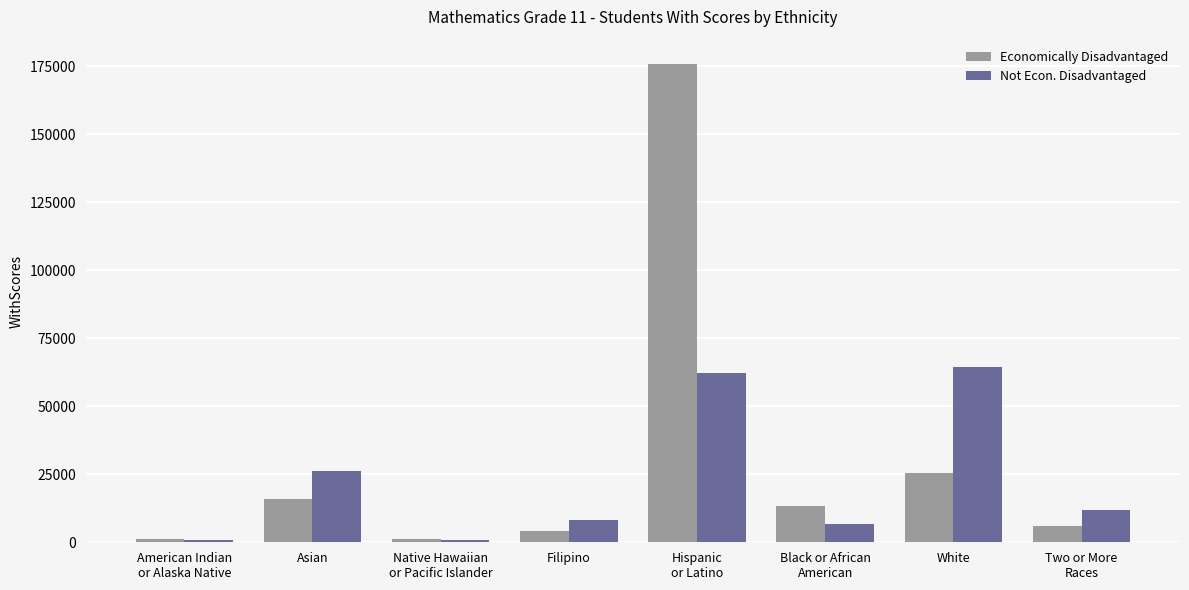

Which series has the widest spread of values?

Economically Disadvantaged